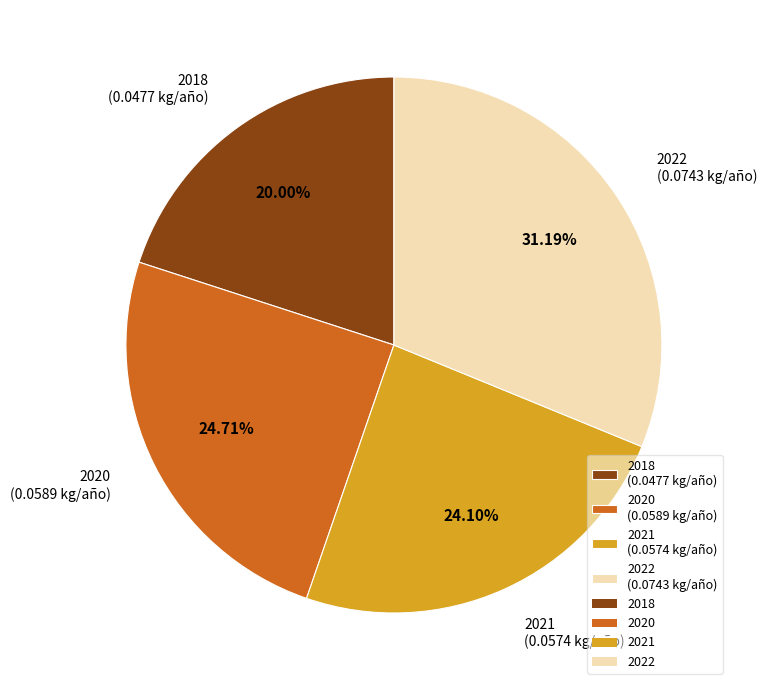

How much of the chart is everything except 2020?

75.3%